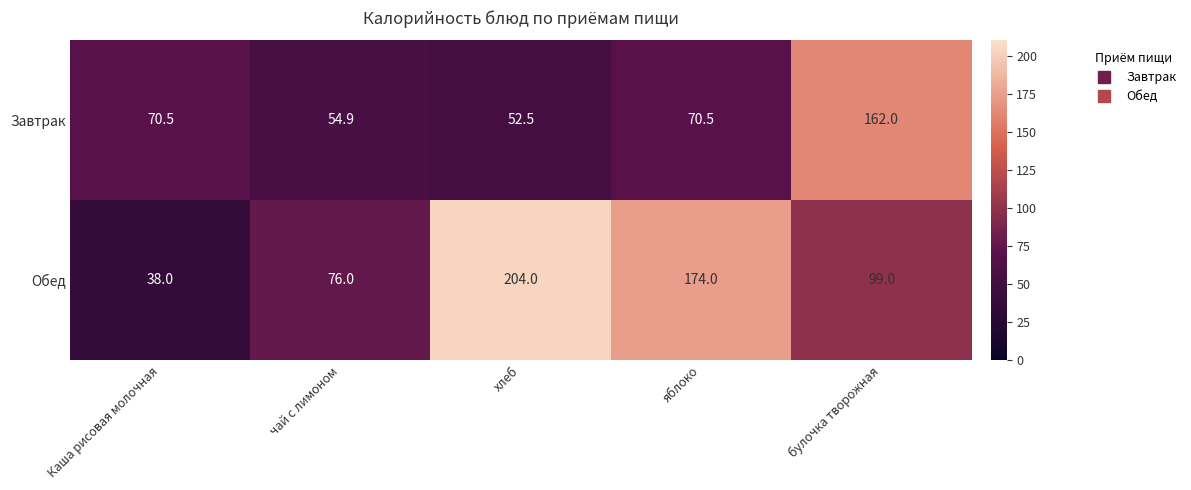

The Завтрак series shows 215.9 at булочка творожная. True or false?

False